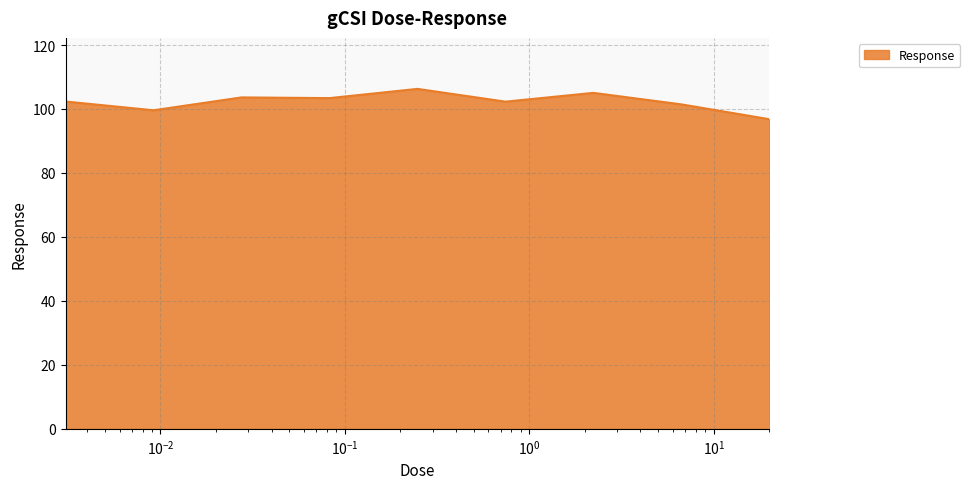

What is the greatest value displayed?

106.3